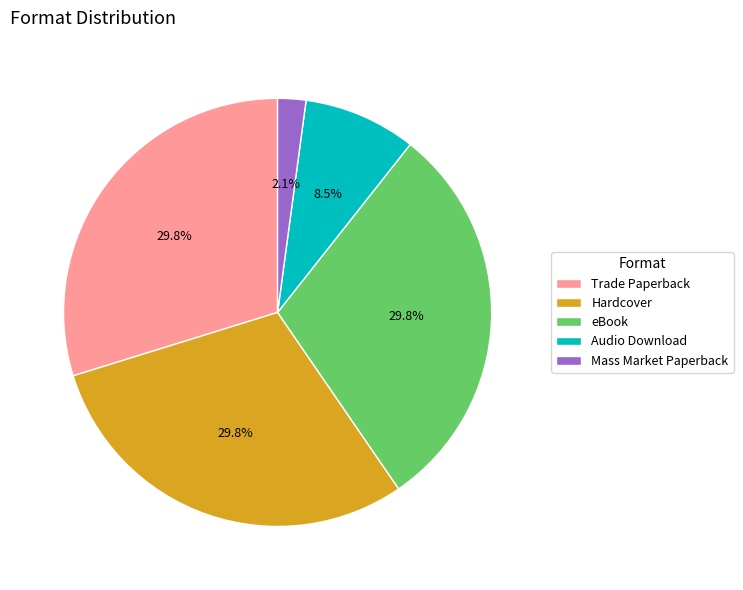

What portion of the pie excludes Trade Paperback?

70.2%